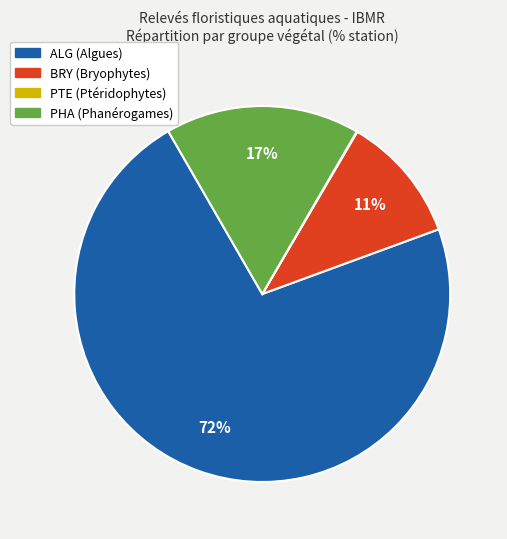

To the nearest percent, what is the average slice percentage?

25%